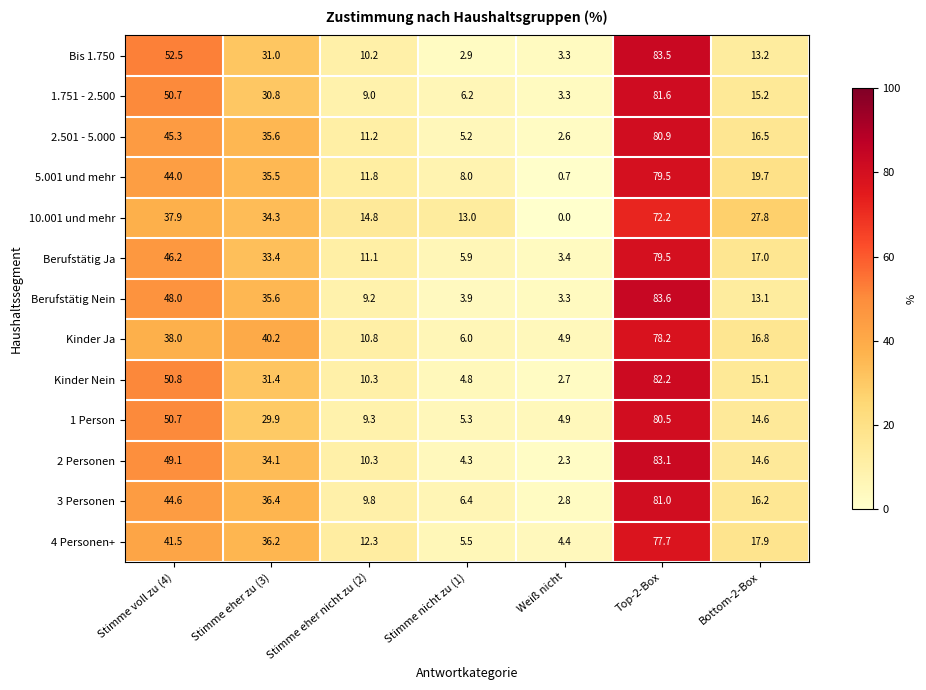

Read the 4 Personen+ value at Weiß nicht.

4.4